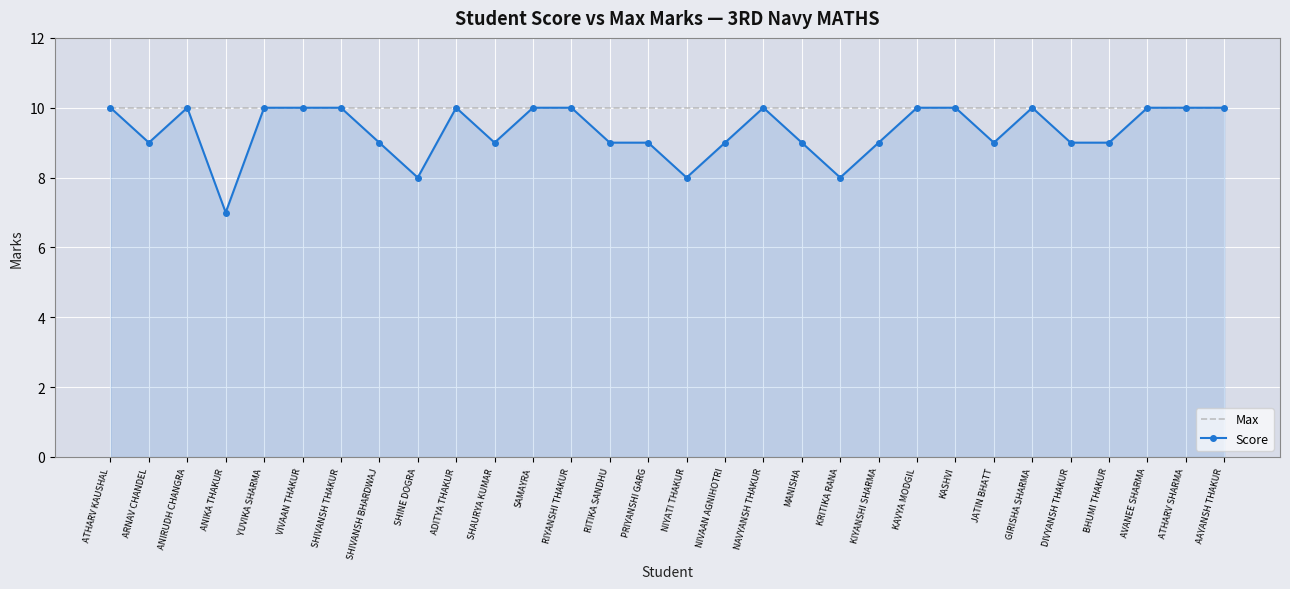

What is the sum of all Max values?

300